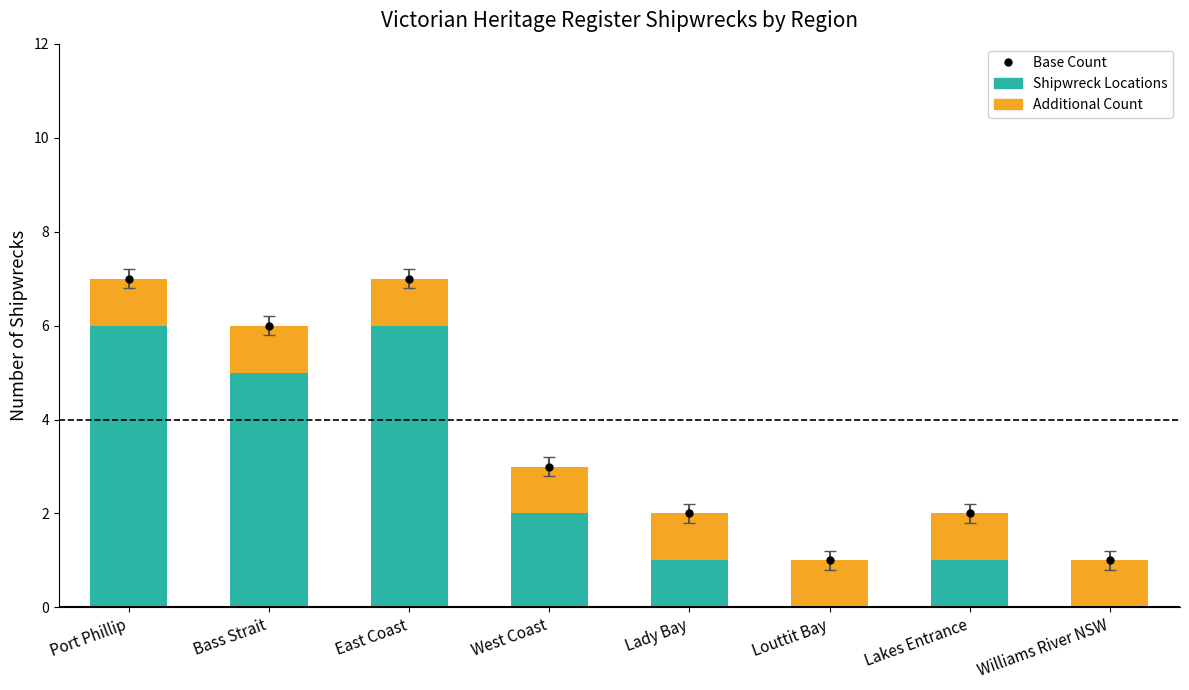

What is the sum of the Additional Count values at Port Phillip and Williams River NSW?

2